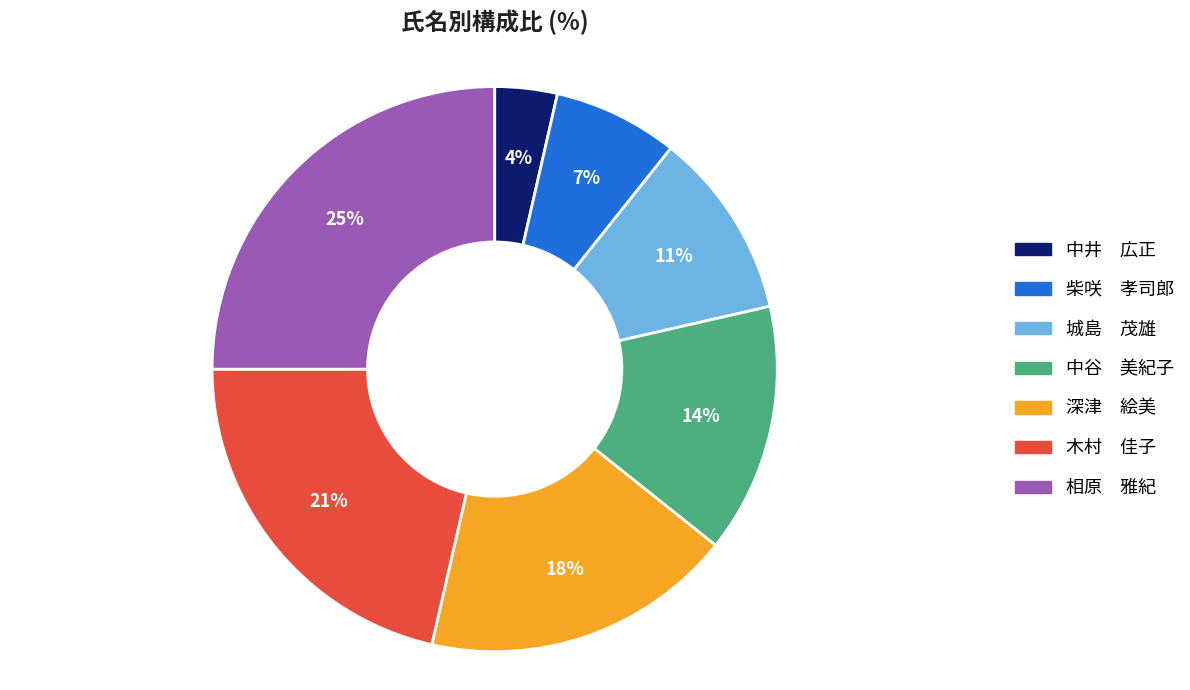

Which has a higher value, 城島 茂雄 or 中井 広正?

城島 茂雄